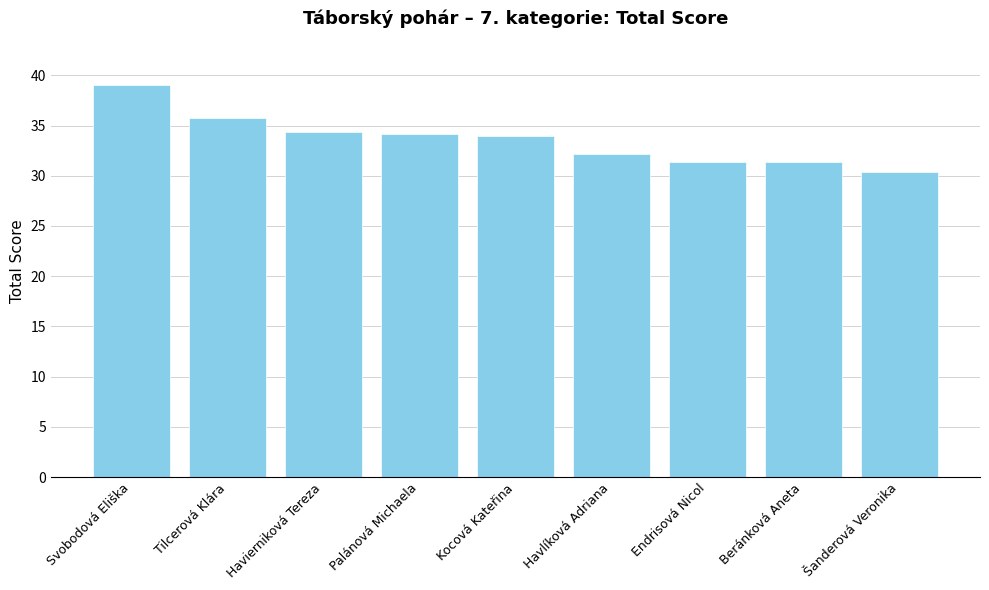

What is the change in value from Tilcerová Klára to Havierniková Tereza?

-1.4